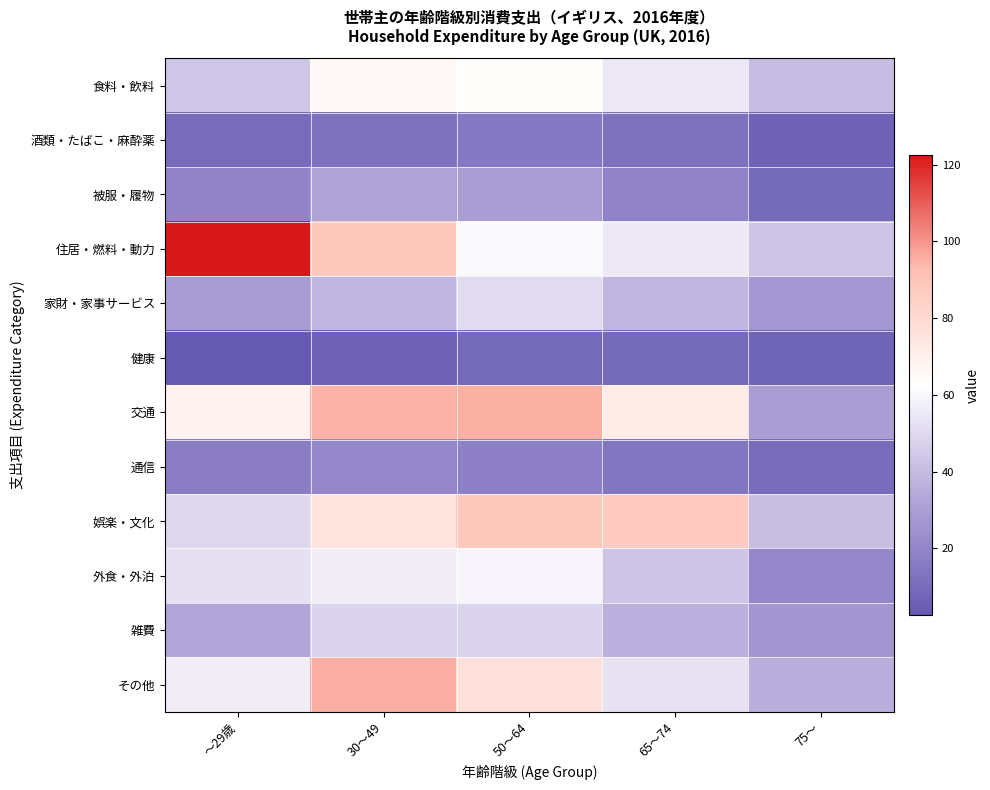

Which series has the largest range (max minus min)?

住居・燃料・動力